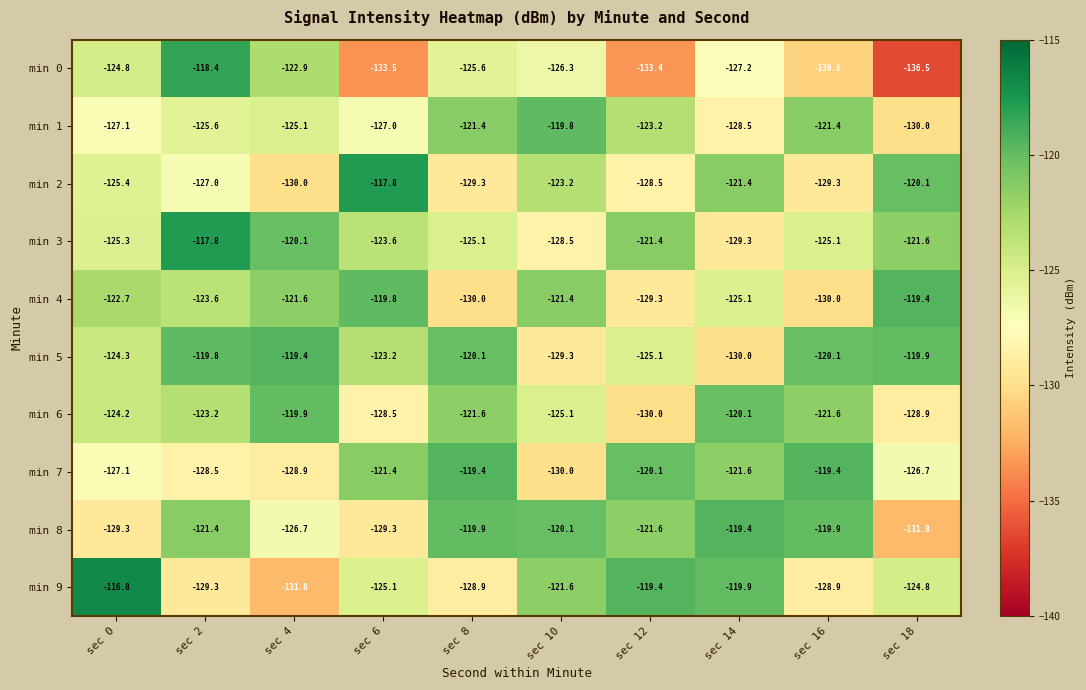

What is the average value of the min 1 series?

-124.9